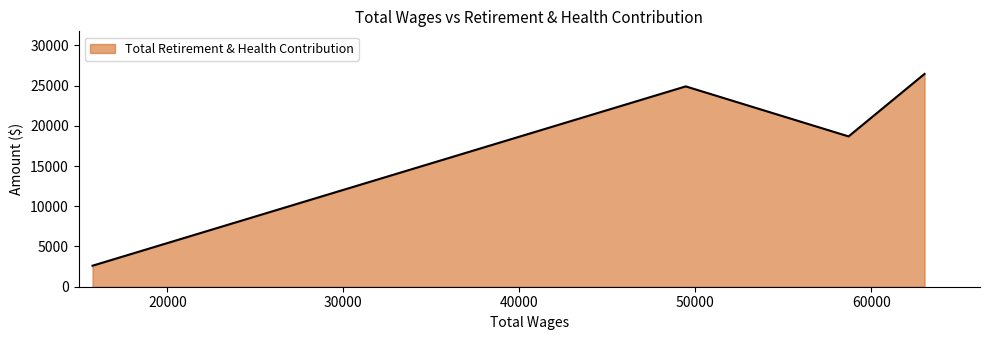

What is the minimum value shown in the chart?

2615